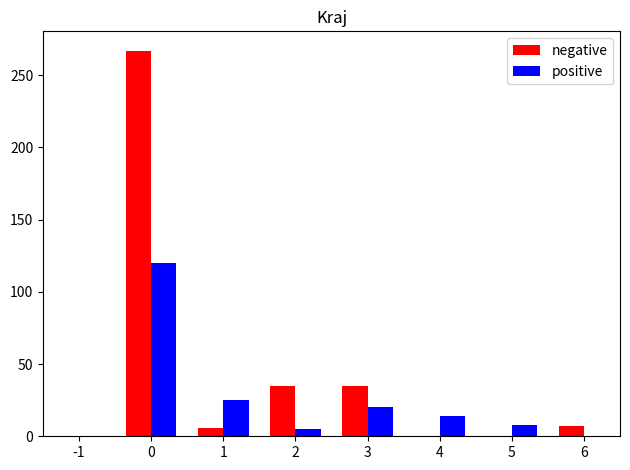

Which series has the largest range (max minus min)?

negative